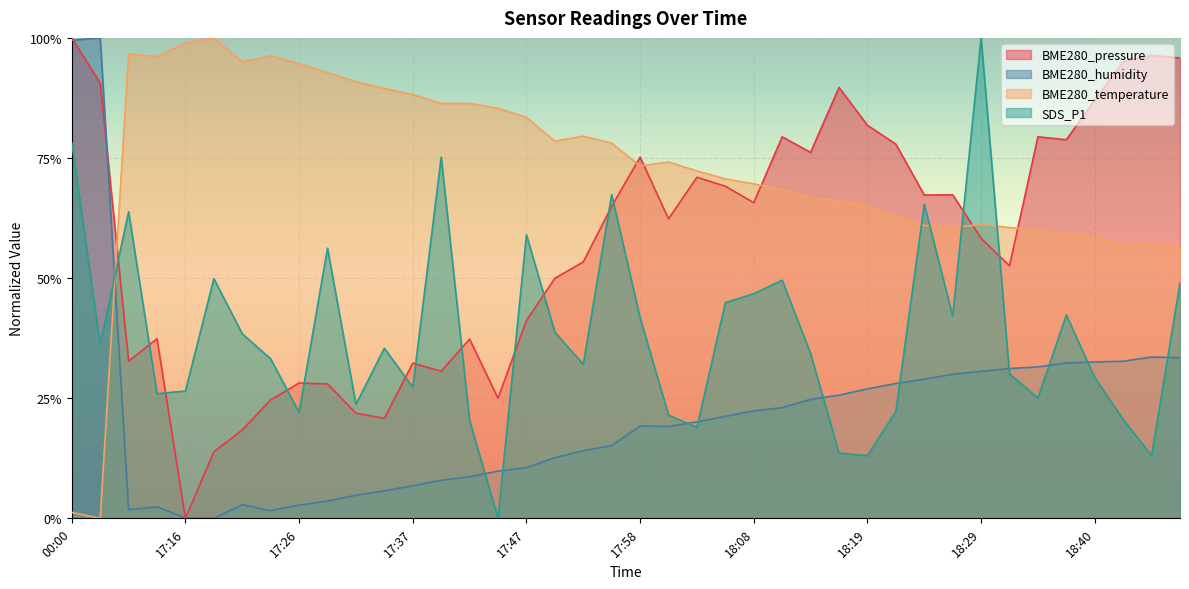

Which has a higher value, 18:34 or 17:39?

18:34